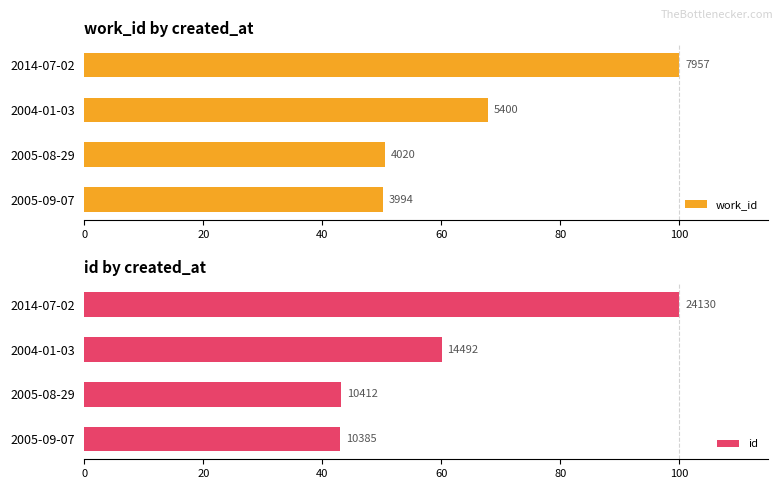

Which series has the widest spread of values?

id